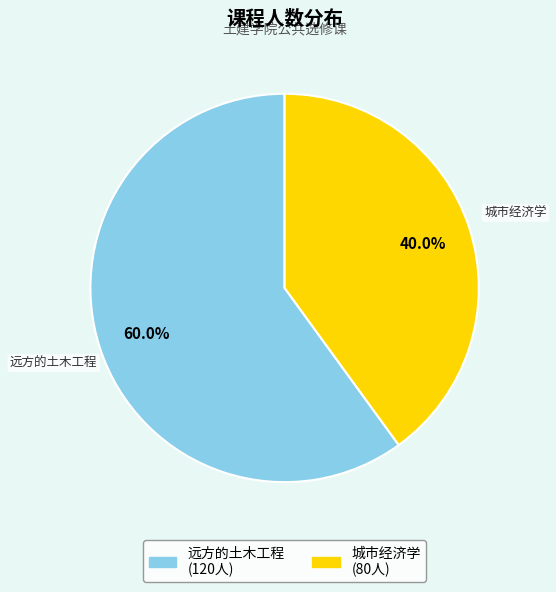

Rank the categories by value from lowest to highest.

城市经济学, 远方的土木工程